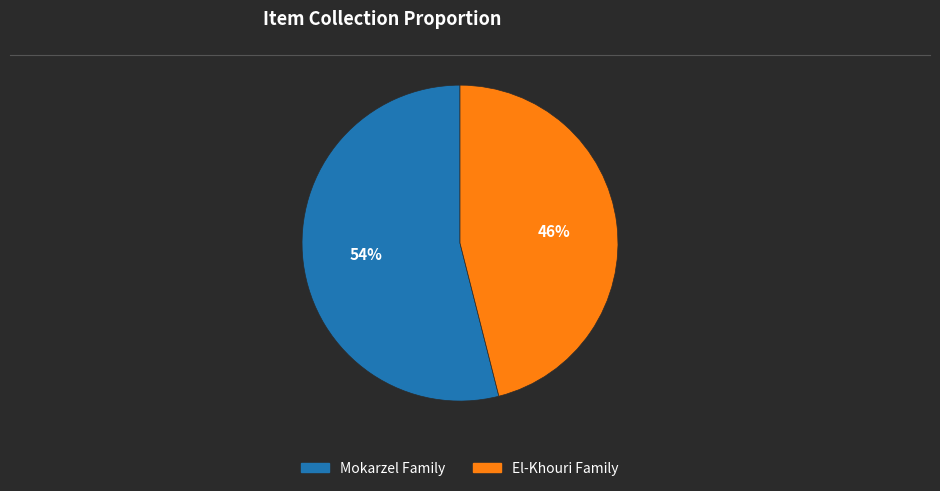

To the nearest percent, what is the difference between the El-Khouri Family and Mokarzel Family slice percentages?

8%